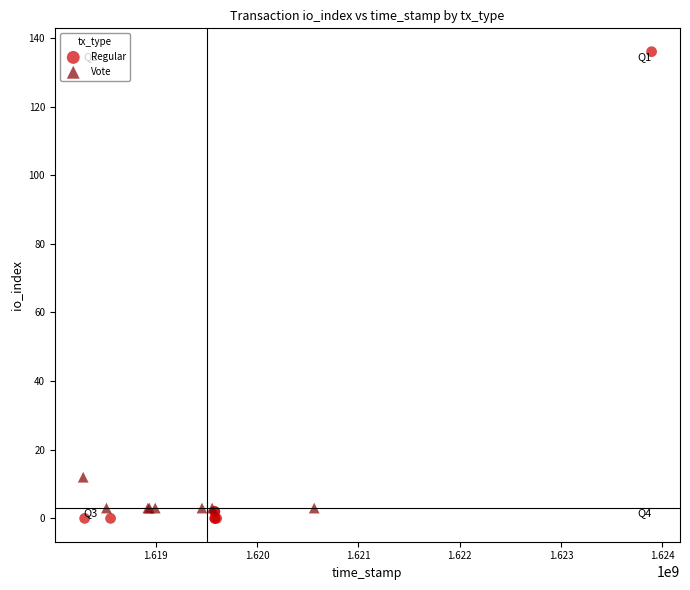

What are all the series names shown in the legend?

Regular, Vote